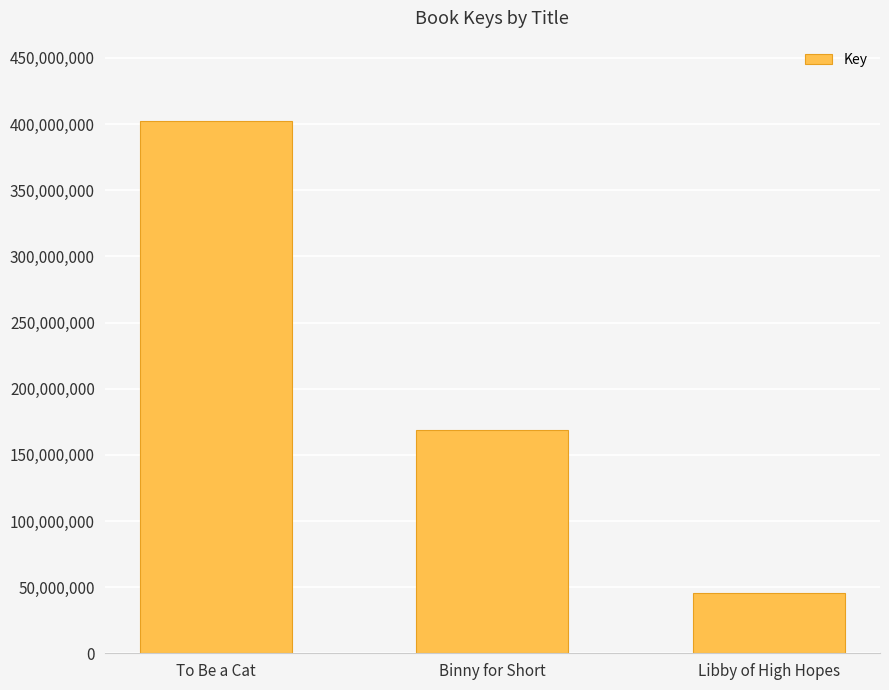

Reading left to right, transcribe all the data shown in this chart.

402654487	168522243	45591682